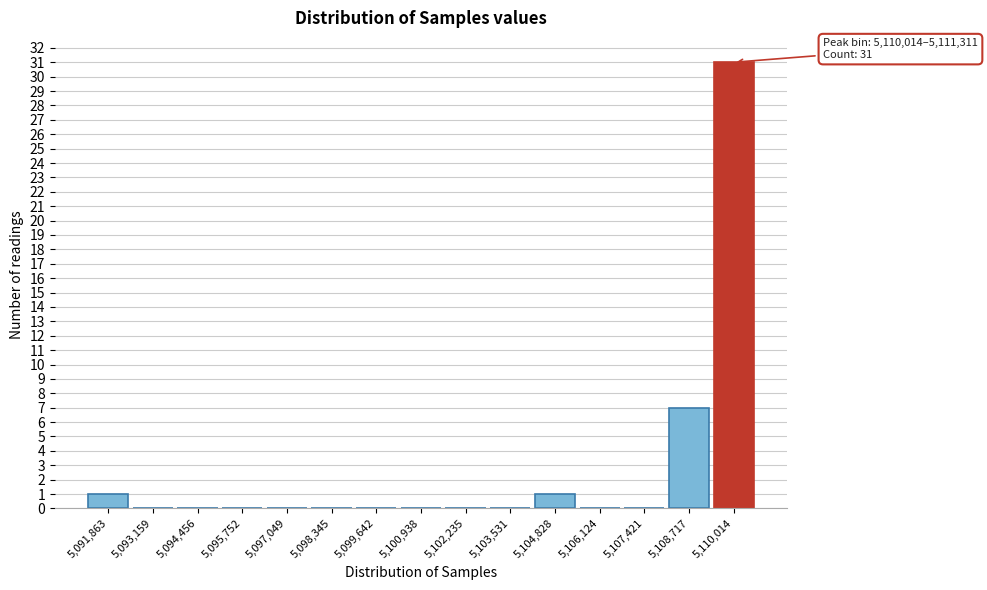

Reading left to right, what are all the values shown in this chart?

5,091,863=1	5,093,159=0	5,094,456=0	5,095,752=0	5,097,049=0	5,098,345=0	5,099,642=0	5,100,938=0	5,102,235=0	5,103,531=0	5,104,828=1	5,106,124=0	5,107,421=0	5,108,717=7	5,110,014=31